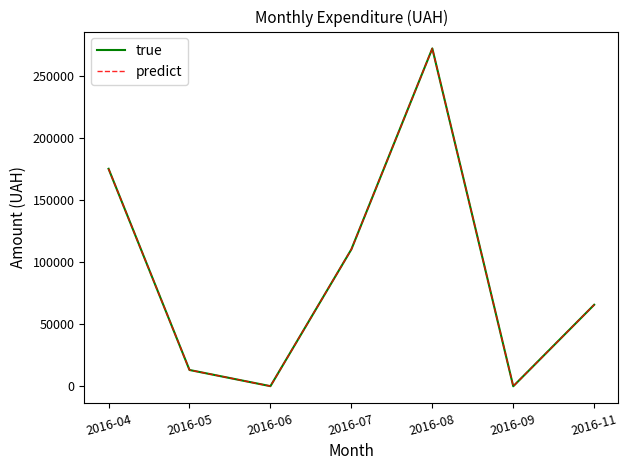

Does the chart display data point markers on the line(s)?

No